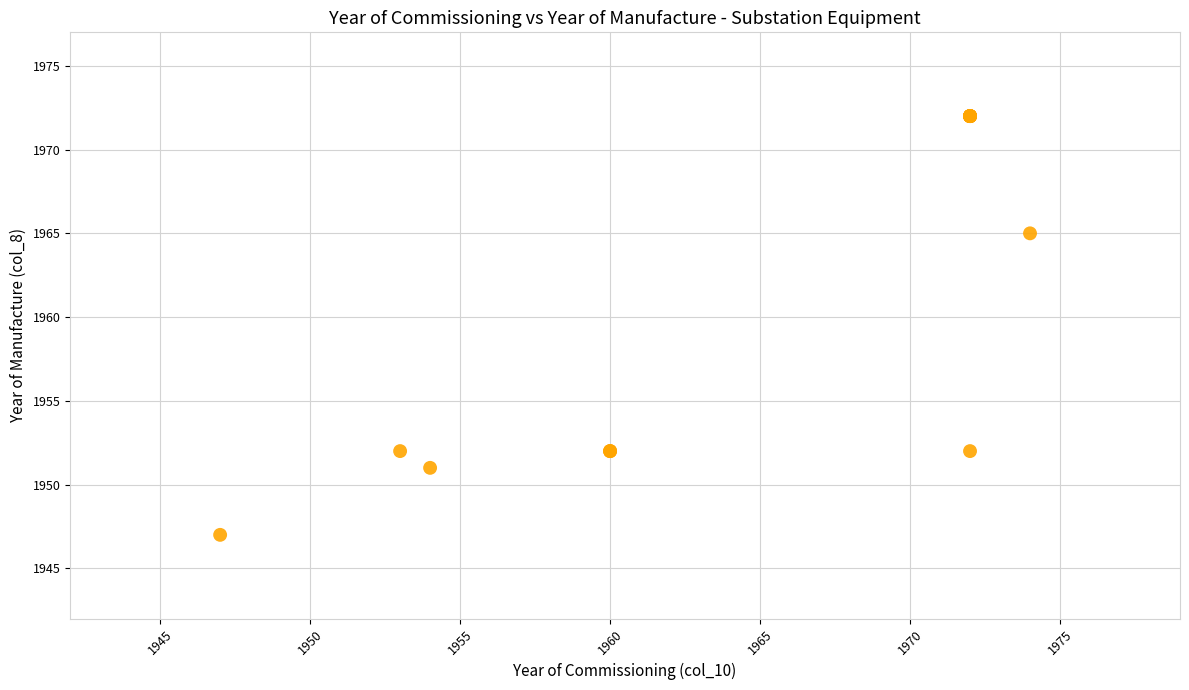

What Y value in the scatter plot is closest to 1959?

1965